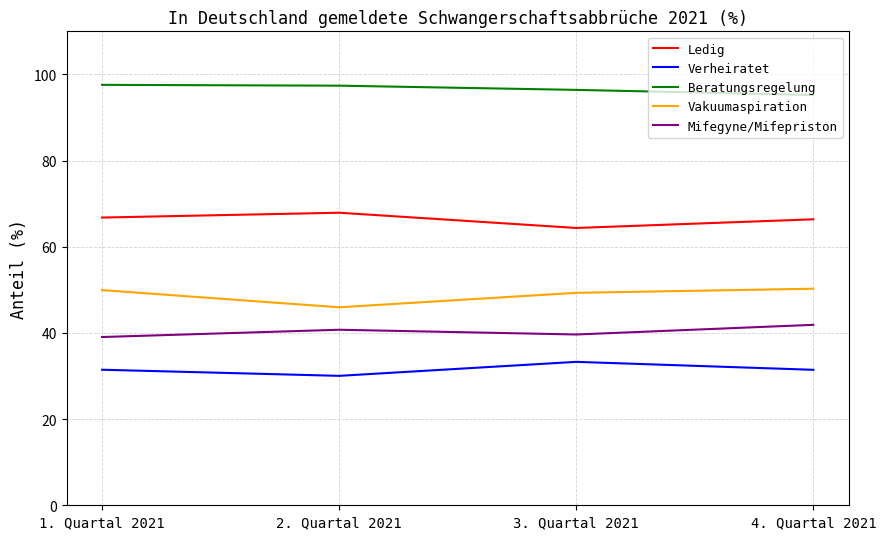

True or false: Beratungsregelung has a value of 38.3 at 1. Quartal 2021.

False